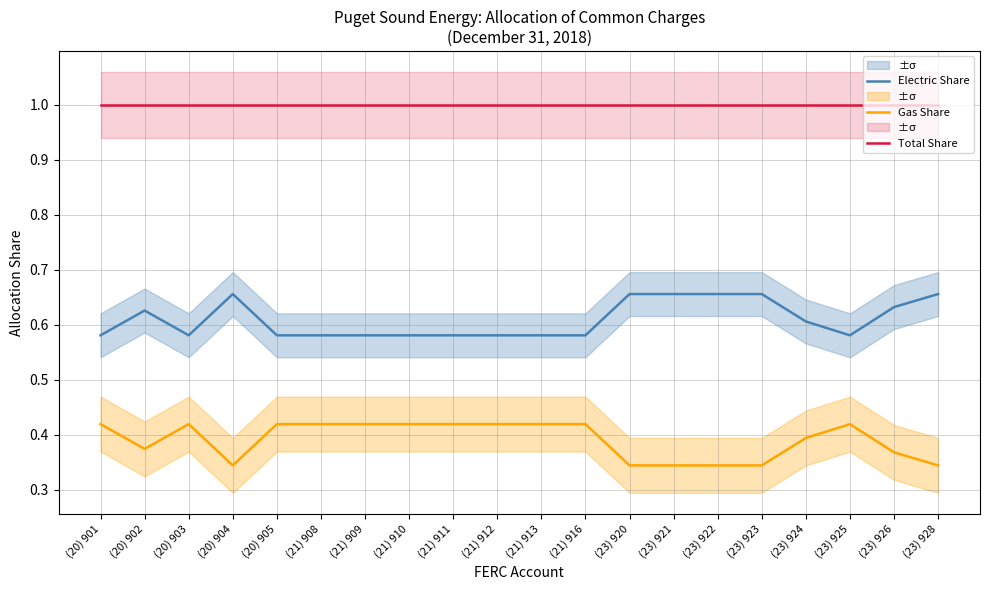

What is the difference between the highest and lowest values at (20) 901?

0.6